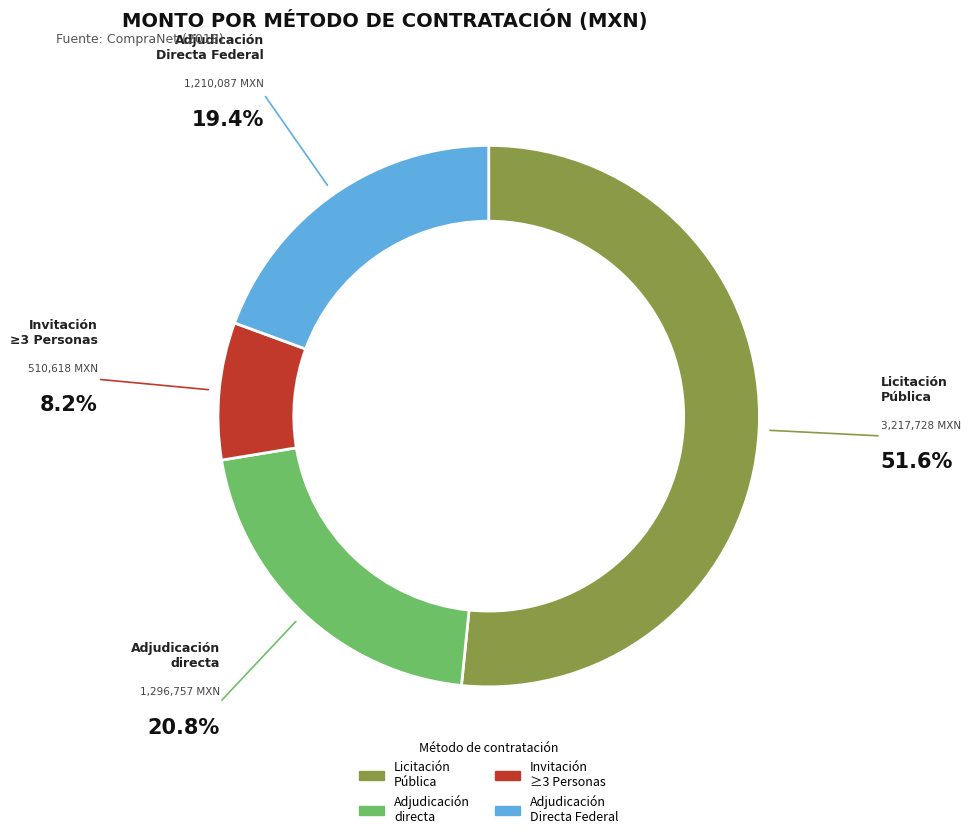

Which has a higher value, Adjudicación directa or Adjudicación Directa Federal?

Adjudicación directa